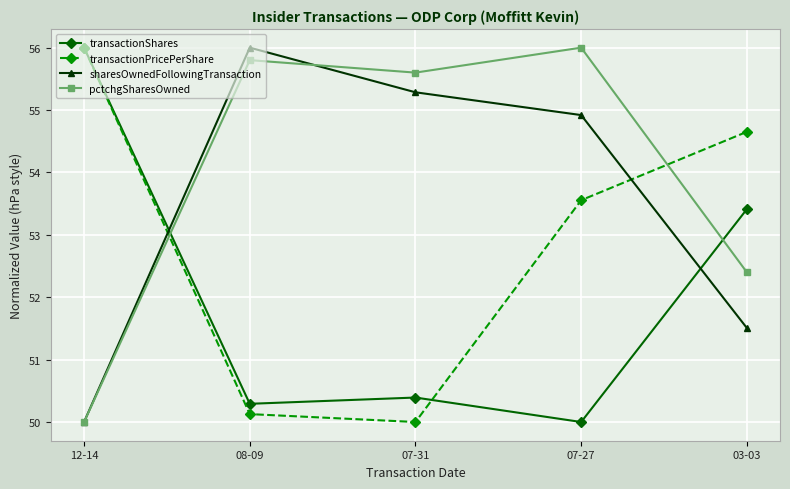

Reading left to right, list all the values displayed in this chart.

transactionShares: 12-14=56.0	08-09=50.3	07-31=50.4	07-27=50.0	03-03=53.4
transactionPricePerShare: 12-14=56.0	08-09=50.1	07-31=50.0	07-27=53.6	03-03=54.7
sharesOwnedFollowingTransaction: 12-14=50.0	08-09=56.0	07-31=55.3	07-27=54.9	03-03=51.5
pctchgSharesOwned: 12-14=50.0	08-09=55.8	07-31=55.6	07-27=56.0	03-03=52.4